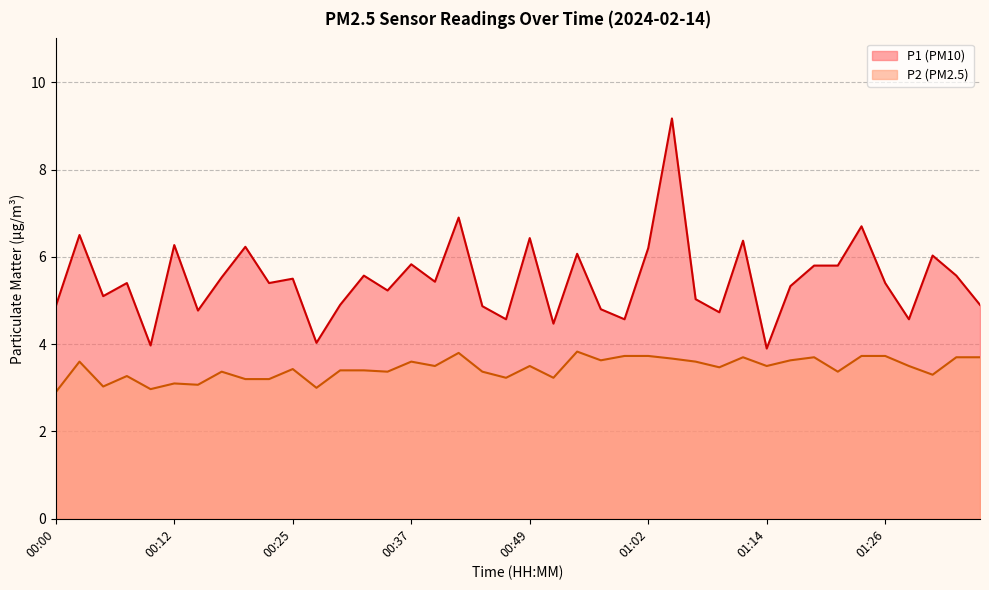

Between 01:31 and 01:26, which is larger?

01:31